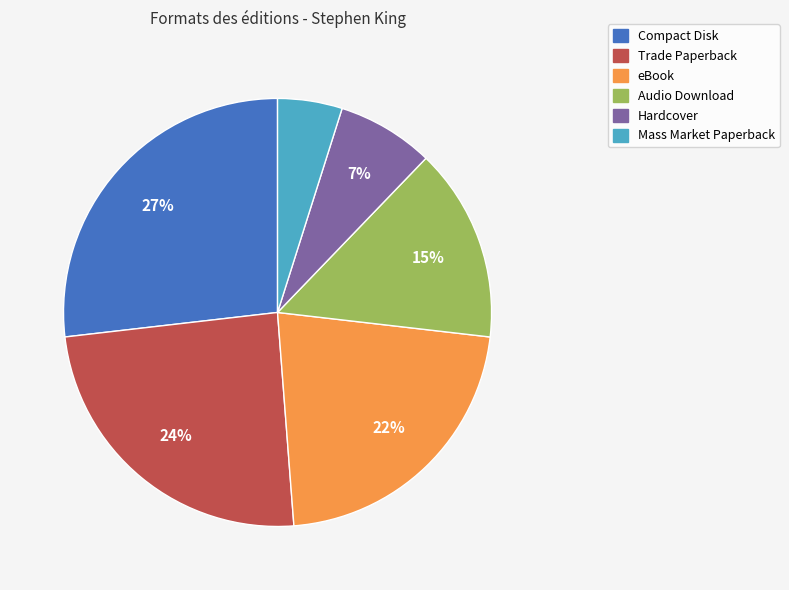

To the nearest percent, what is the average slice percentage?

17%